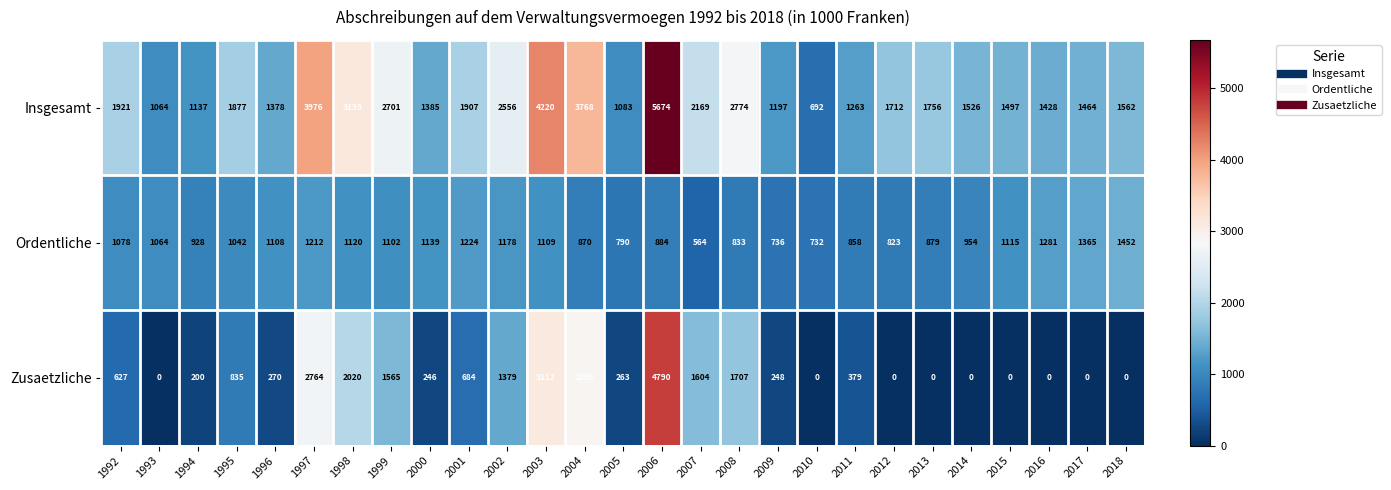

What is the sum of all Insgesamt values?

56826